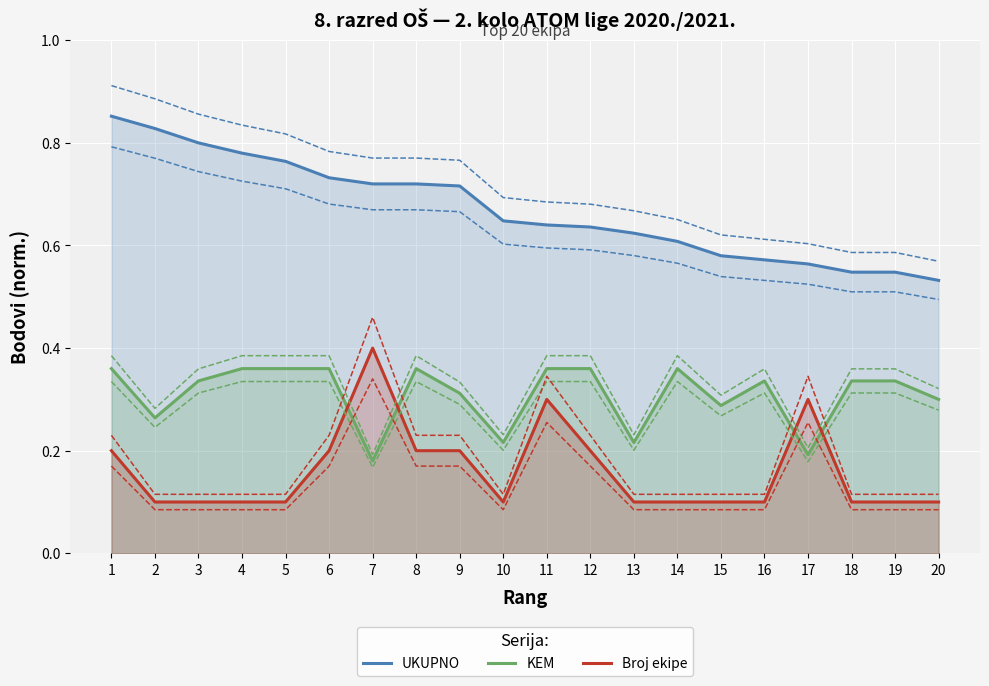

Is it true that UKUPNO equals 0.6 at 13?

True